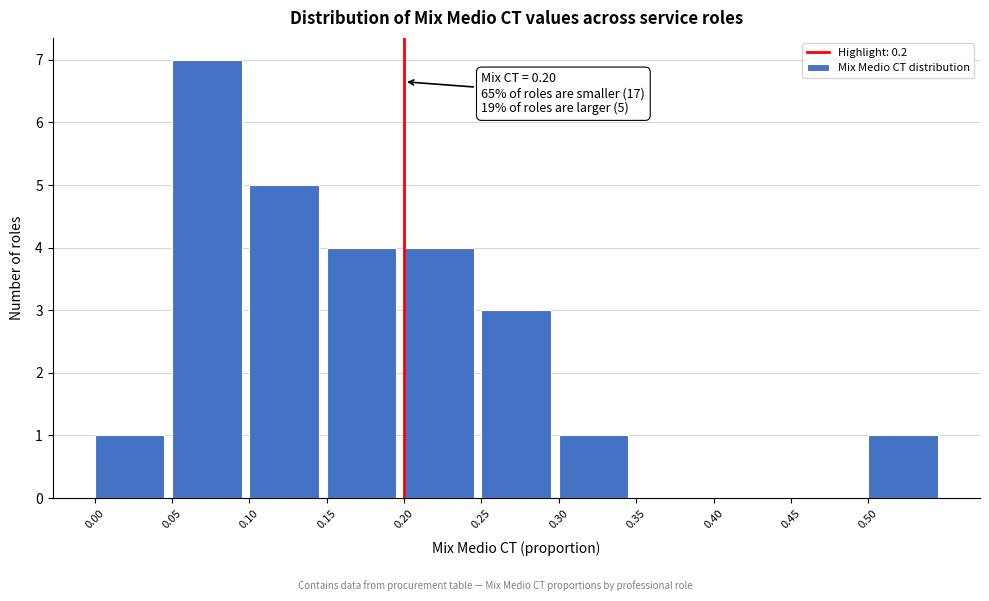

Which range on the x-axis has the tallest bar?

0.05 to 0.10